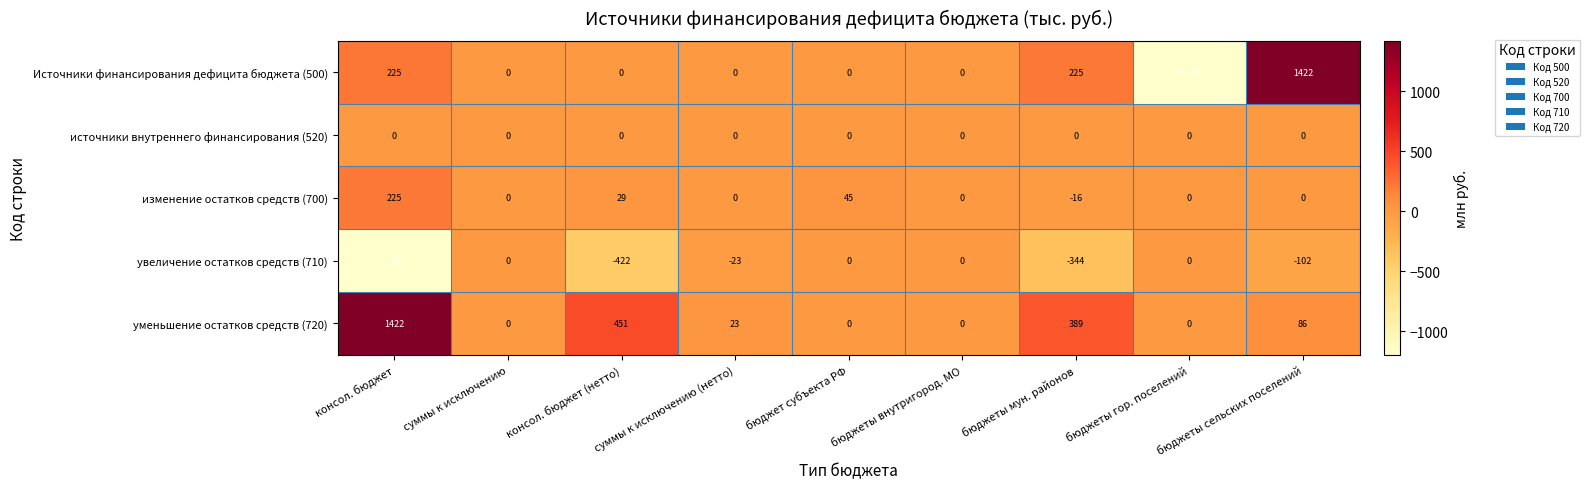

At which label does уменьшение остатков средств (720) first exceed 23?

консол. бюджет